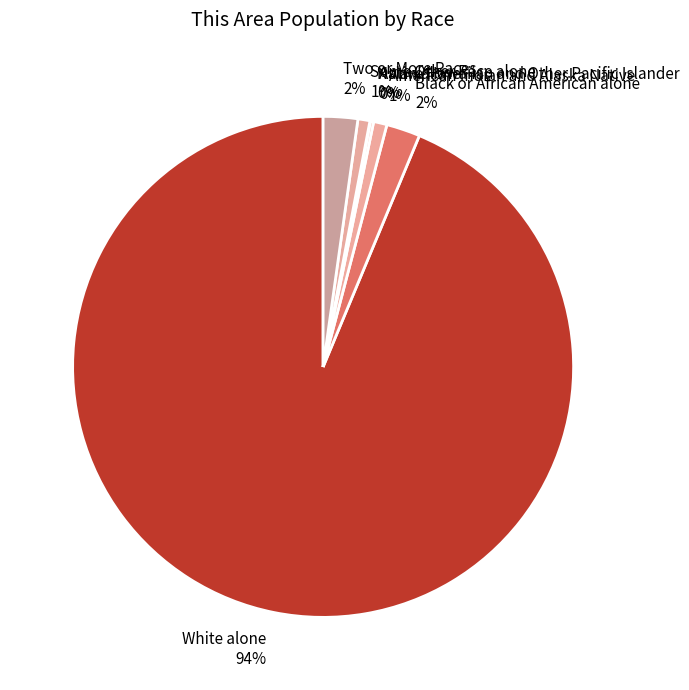

To the nearest percent, what is the average slice percentage?

14%